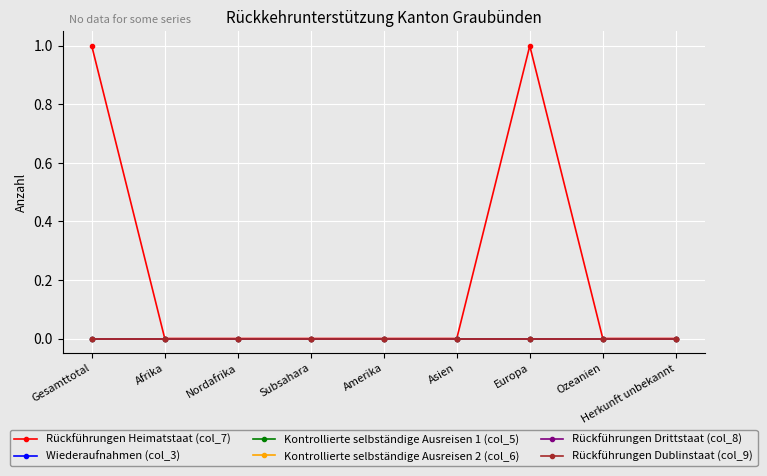

Does the chart have visible grid lines?

Yes